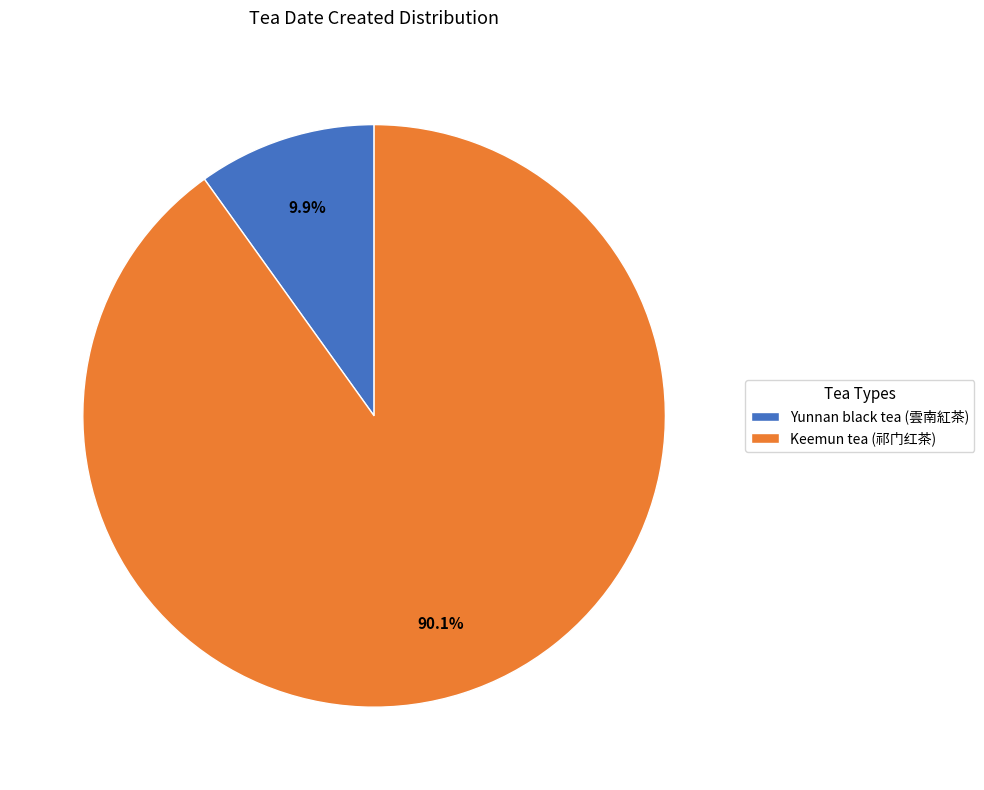

Is it true that Keemun tea (祁门红茶) is 77% of the pie?

False